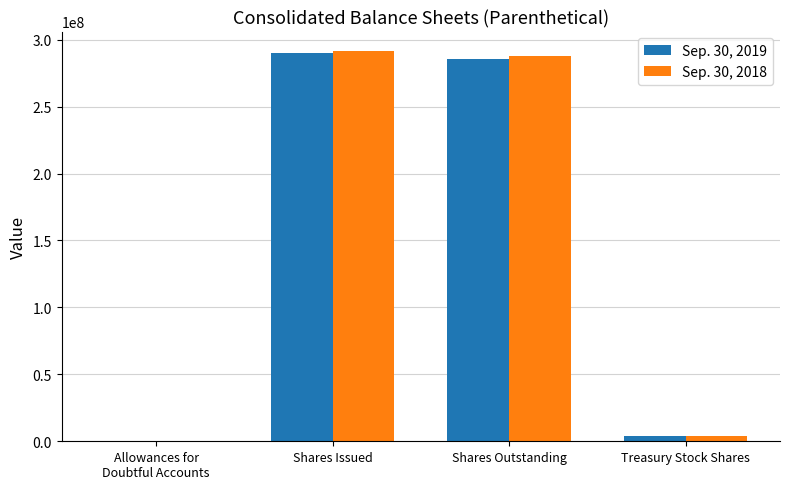

How many groups of bars are there?

4